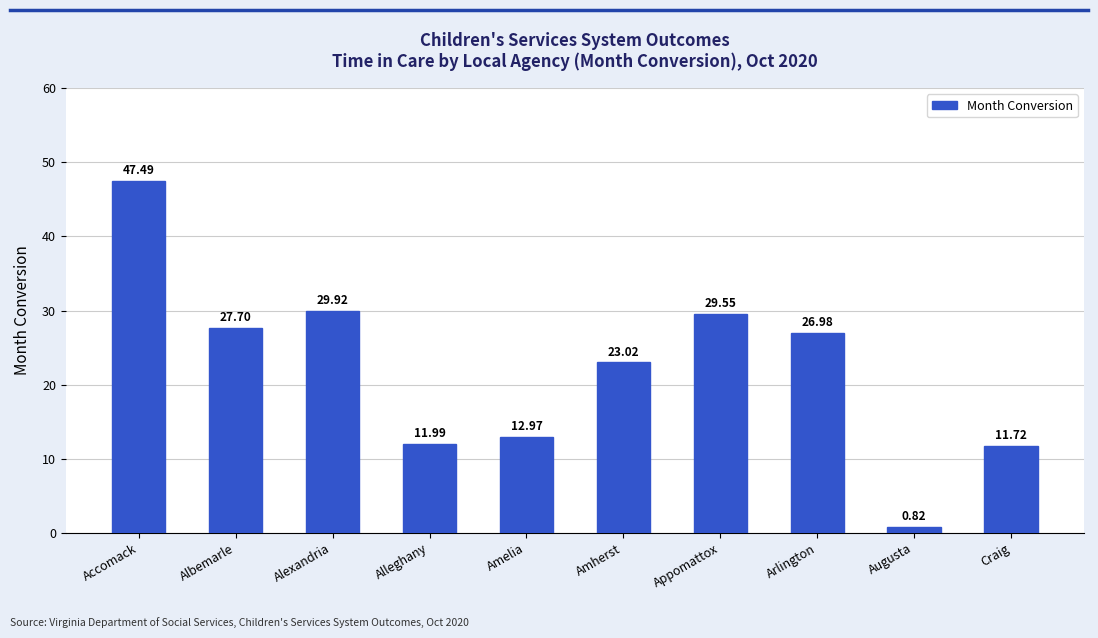

Does the chart contain stacked bars?

No